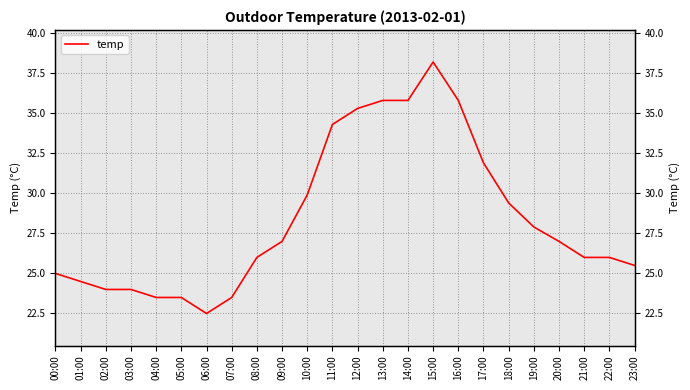

Where is the first local minimum?

06:00